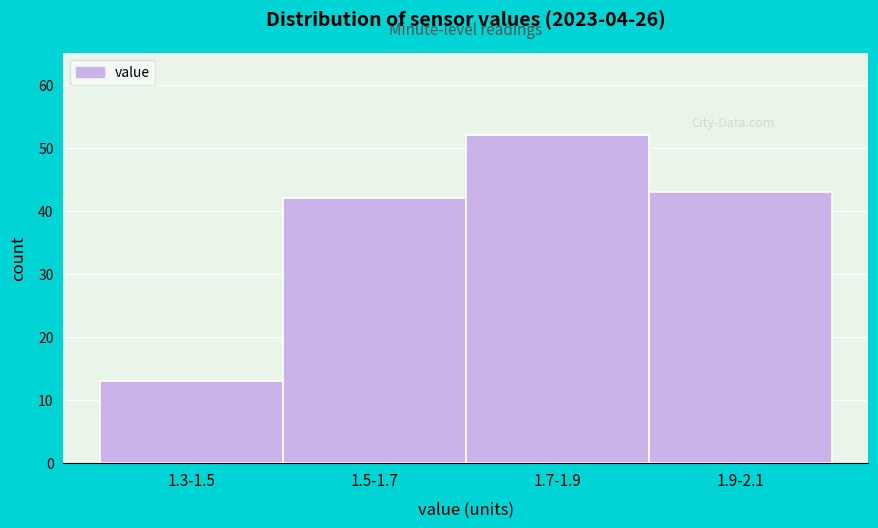

Reading left to right, list all the values displayed in this chart.

13	42	52	43